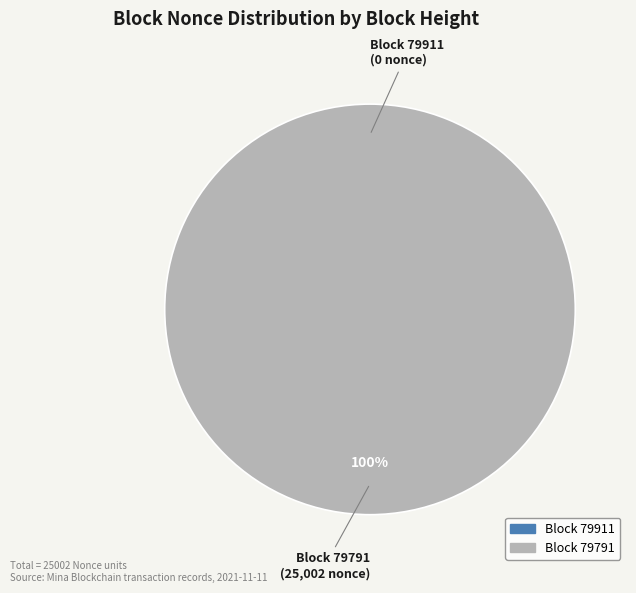

Rank the categories by value from highest to lowest.

79791, 79911